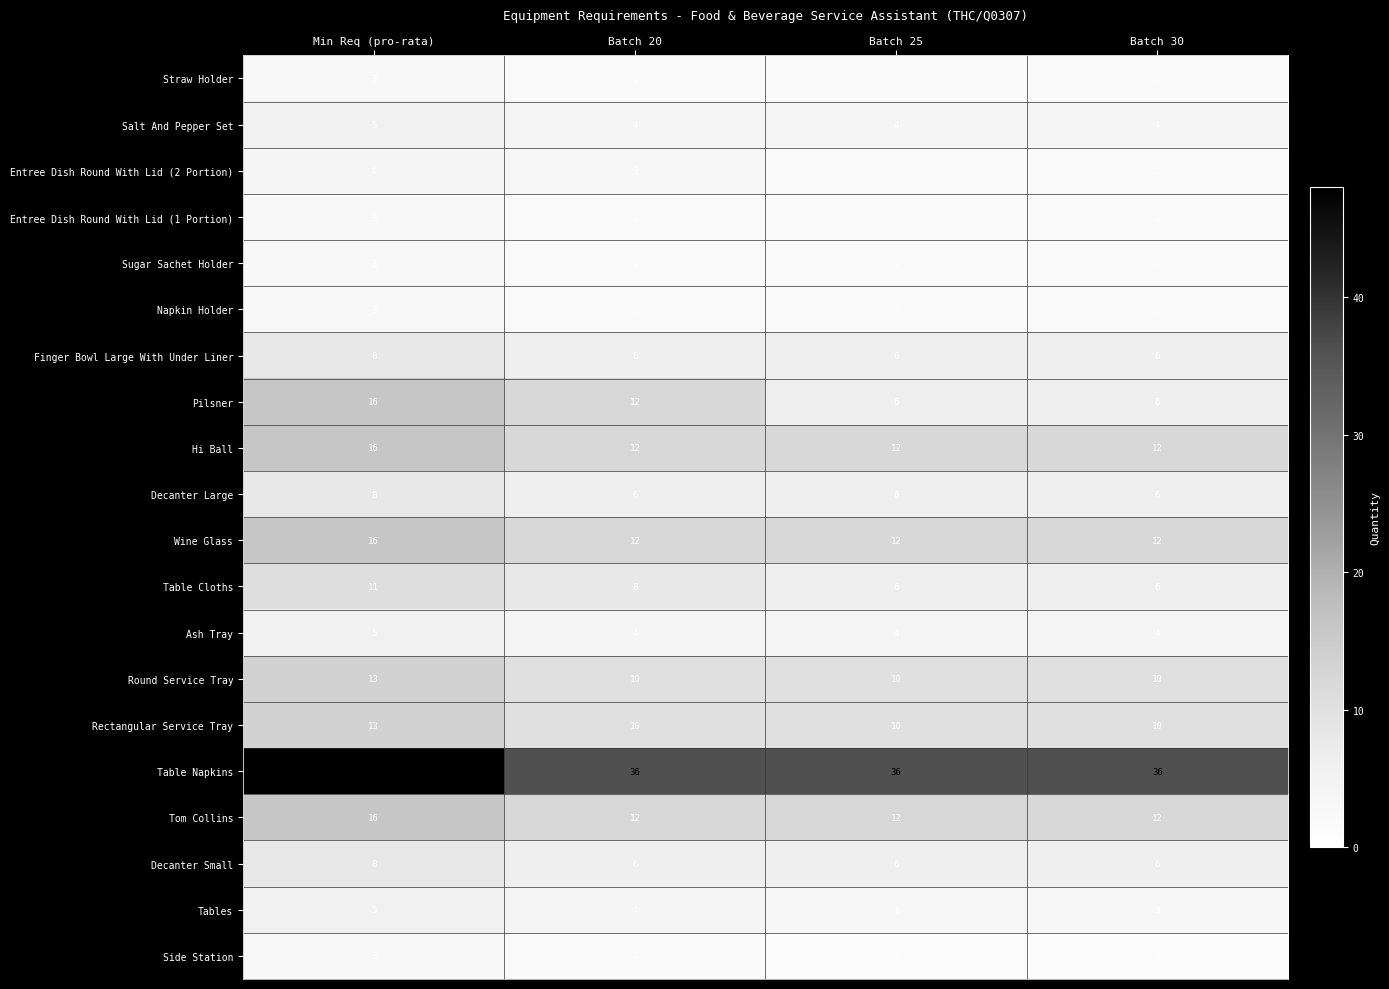

What is the approximate value of Sugar Sachet Holder at Min Req (pro-rata)?

3